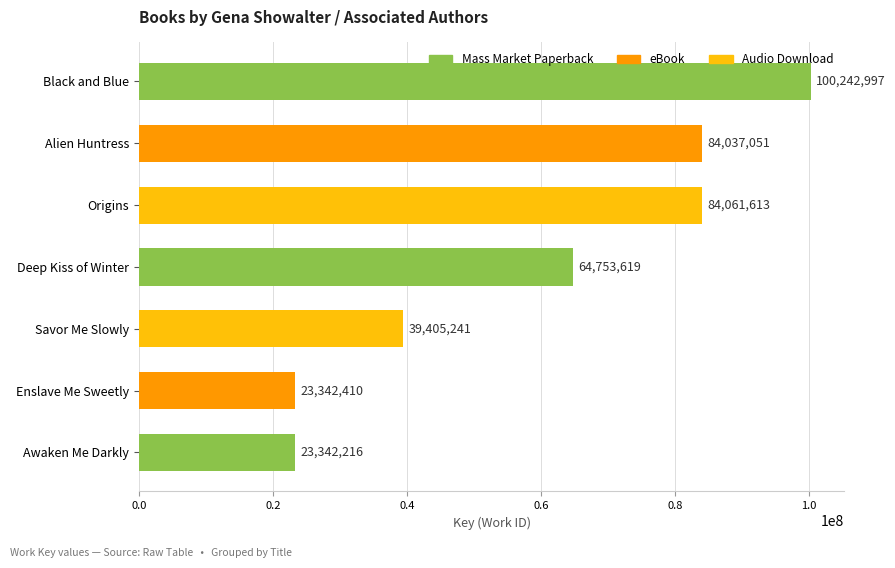

What is the label of the 3rd bar from the bottom?

Savor Me Slowly